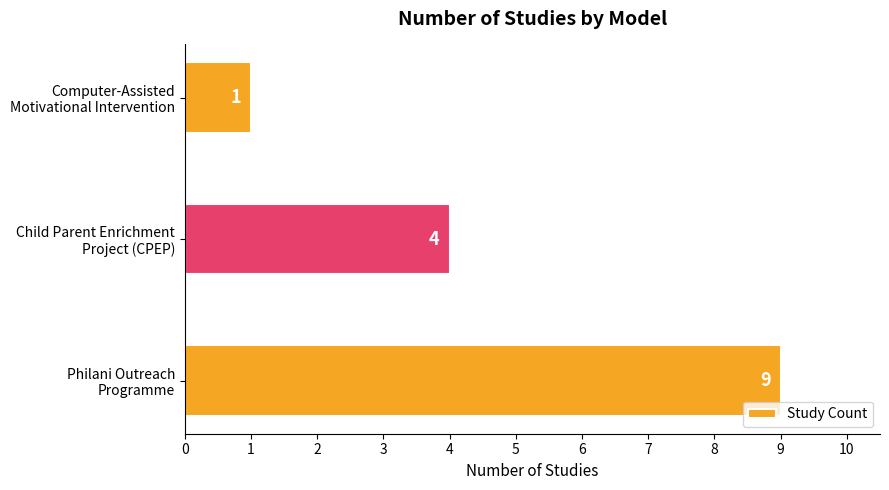

List the labels in order of value, largest first.

Philani Outreach
Programme, Child Parent Enrichment
Project (CPEP), Computer-Assisted
Motivational Intervention